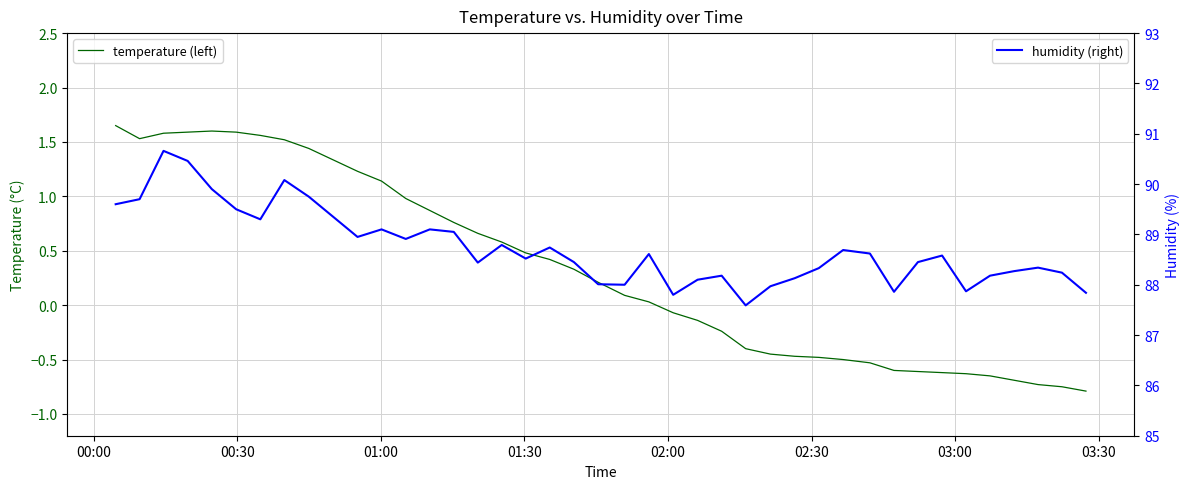

Rank the series by their maximum value, from highest to lowest.

humidity (right), temperature (left)